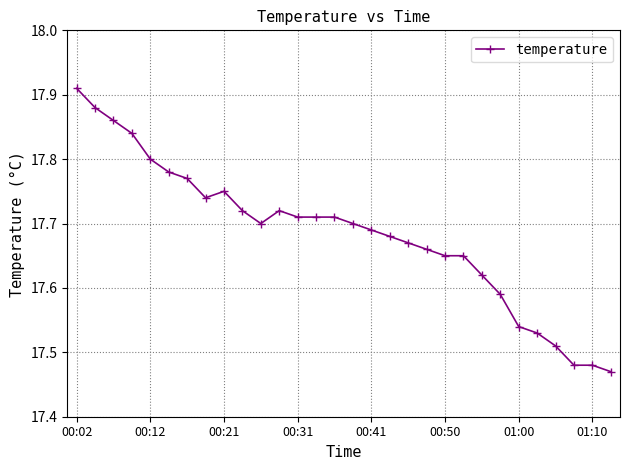

Count the values in the range 17 to 18.

30